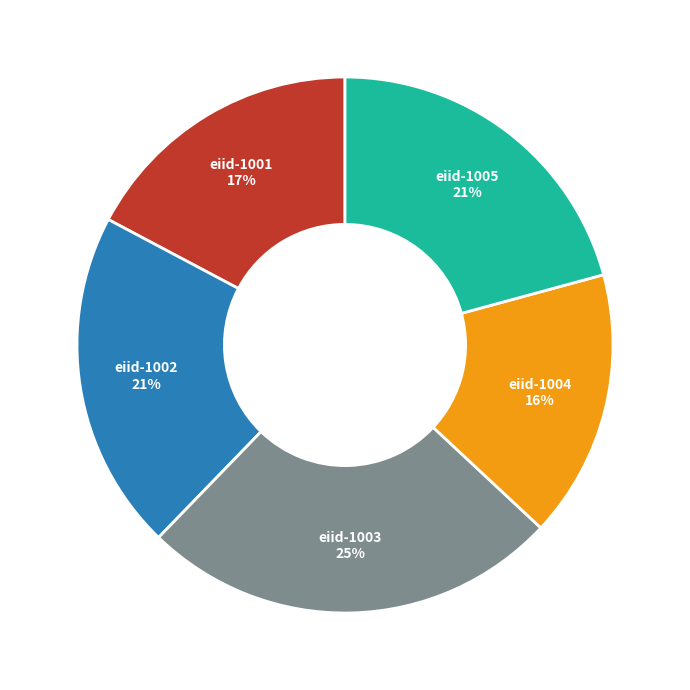

Is it true that eiid-1004 16% is 16% of the pie?

True